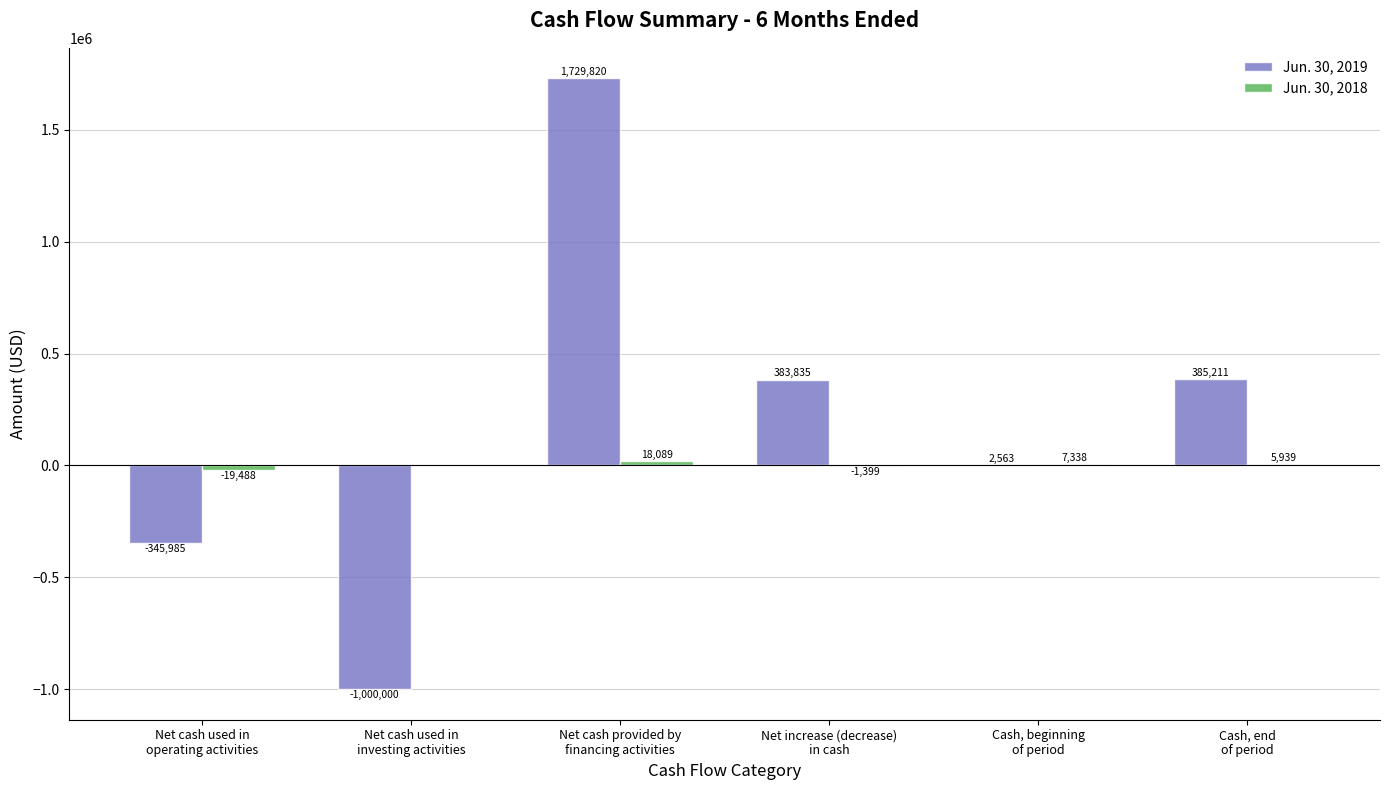

What is the spread (max minus min) of values at Net cash used in
investing activities?

1000000